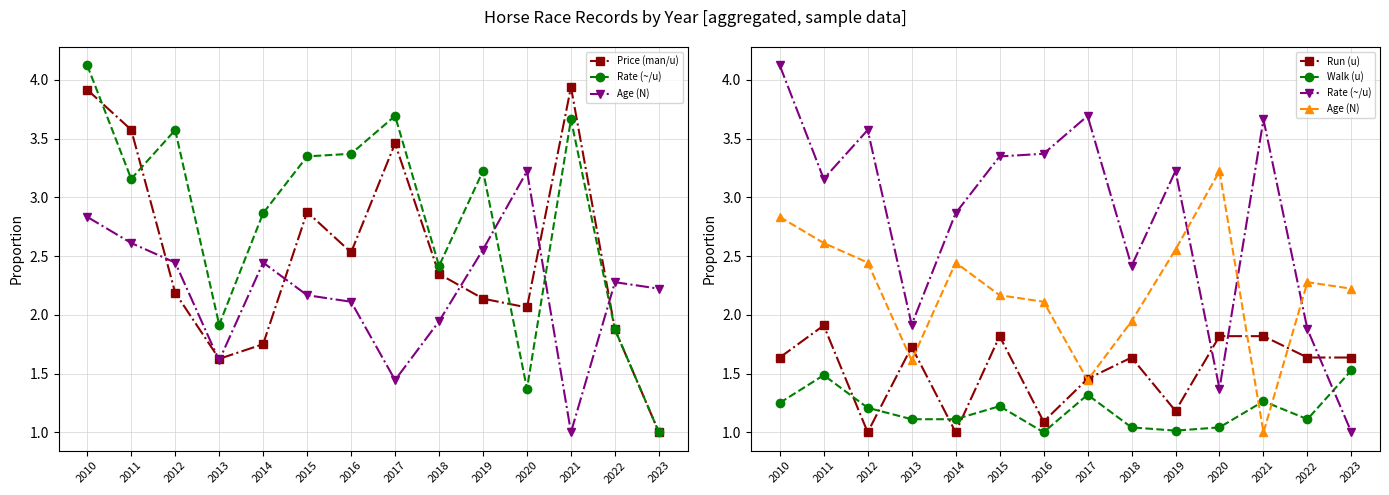

Reading right to left, list all the values displayed in this chart.

Price (man/u): 2023=1.0	2022=1.9	2021=3.9	2020=2.1	2019=2.1	2018=2.3	2017=3.5	2016=2.5	2015=2.9	2014=1.8	2013=1.6	2012=2.2	2011=3.6	2010=3.9
Rate (~/u): 2023=1.0	2022=1.9	2021=3.7	2020=1.4	2019=3.2	2018=2.4	2017=3.7	2016=3.4	2015=3.3	2014=2.9	2013=1.9	2012=3.6	2011=3.2	2010=4.1
Age (N): 2023=2.2	2022=2.3	2021=1.0	2020=3.2	2019=2.6	2018=1.9	2017=1.4	2016=2.1	2015=2.2	2014=2.4	2013=1.6	2012=2.4	2011=2.6	2010=2.8
Run (u): 2023=1.6	2022=1.6	2021=1.8	2020=1.8	2019=1.2	2018=1.6	2017=1.5	2016=1.1	2015=1.8	2014=1.0	2013=1.7	2012=1.0	2011=1.9	2010=1.6
Walk (u): 2023=1.5	2022=1.1	2021=1.3	2020=1.0	2019=1.0	2018=1.0	2017=1.3	2016=1.0	2015=1.2	2014=1.1	2013=1.1	2012=1.2	2011=1.5	2010=1.2